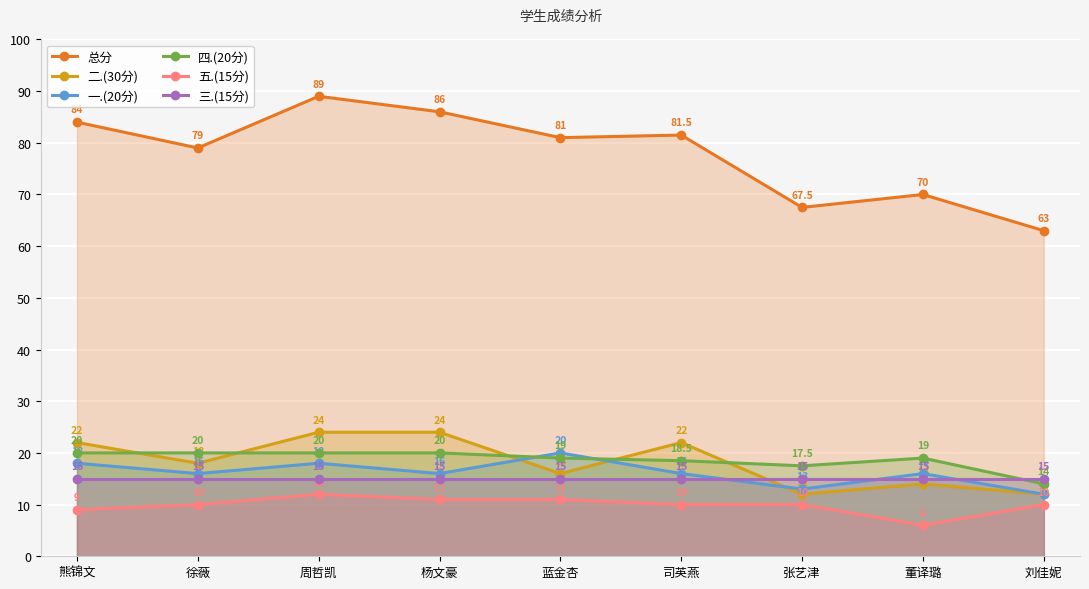

Read the 一.(20分) value at 徐薇.

16.0